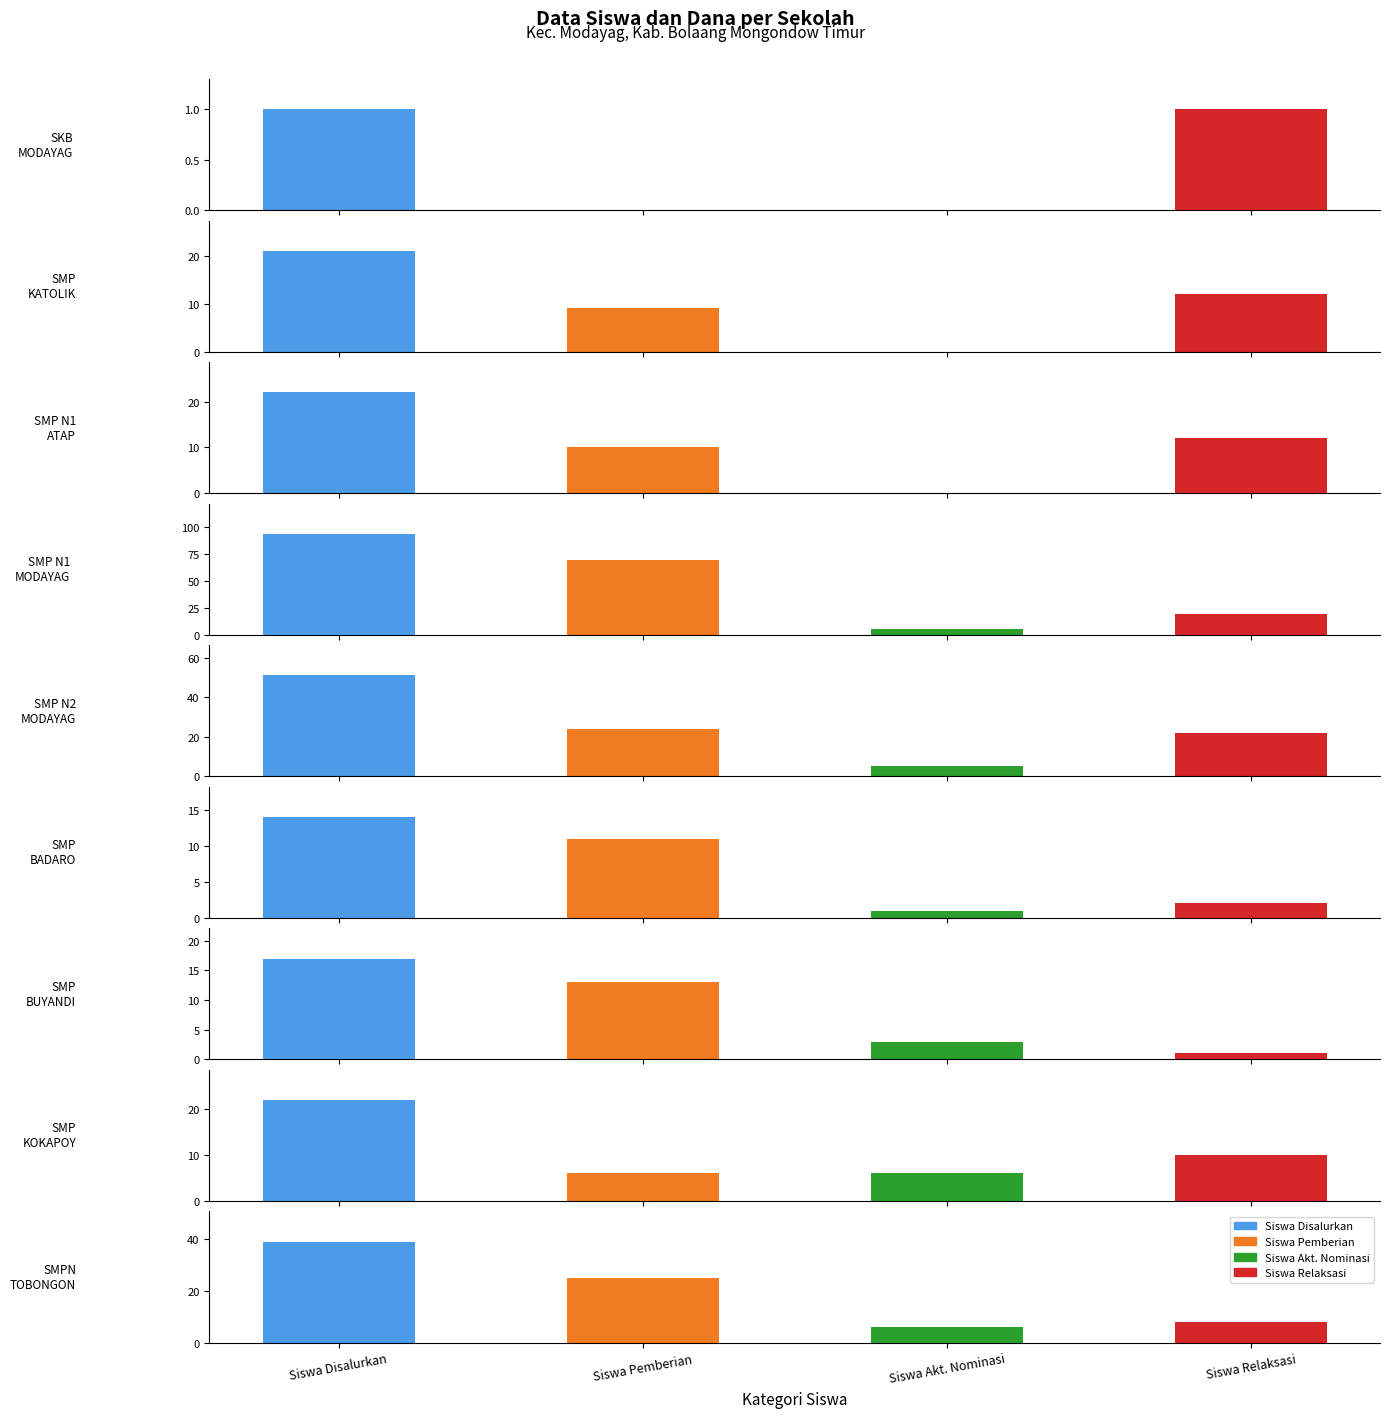

What is the value of the Siswa Disalurkan bar at the 5th from the left?

51